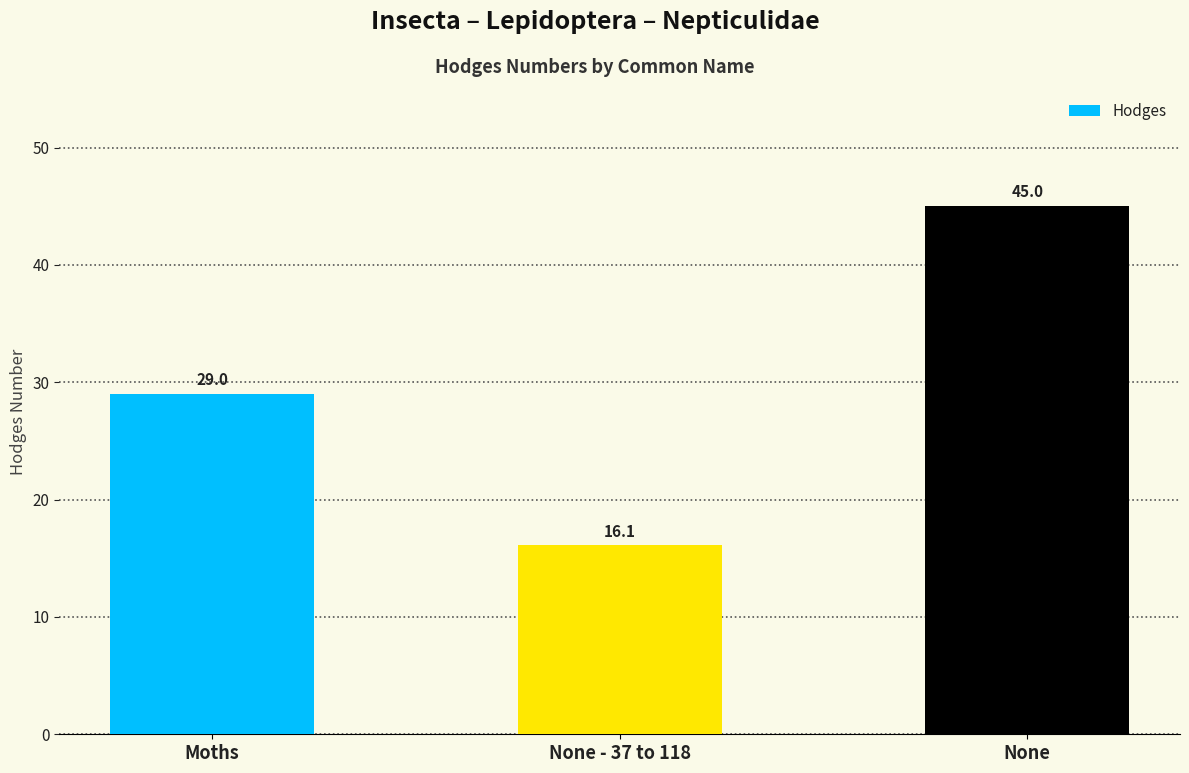

Read the value at Moths.

29.0